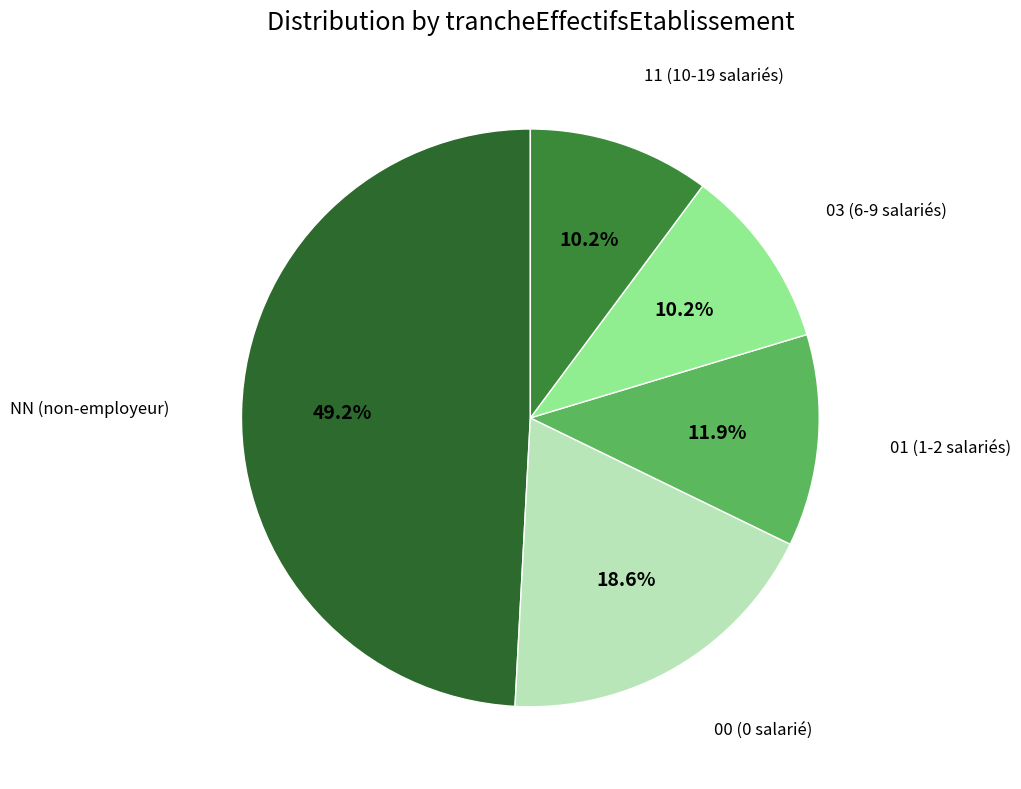

The NN slice represents 63% of the pie. True or false?

False